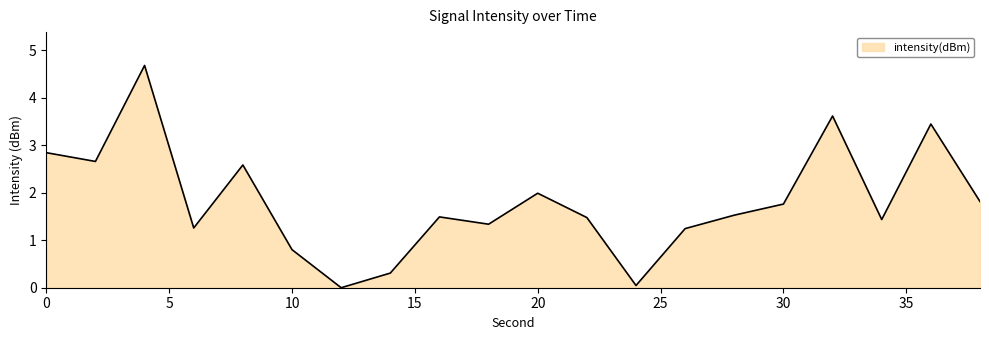

What is the difference between the maximum and minimum values?

4.7